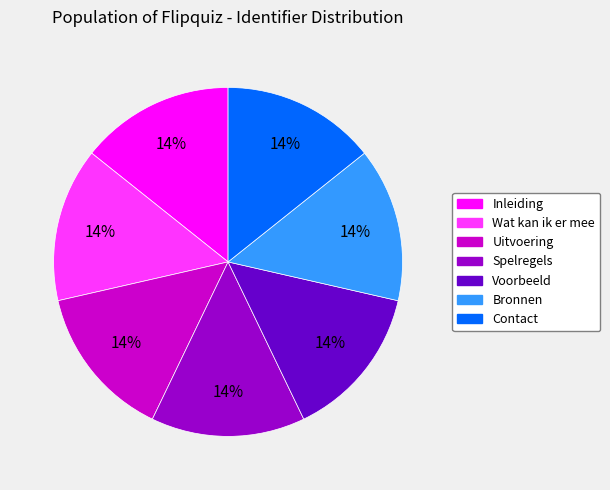

What is the ratio of the value at Bronnen to the value at Voorbeeld?

1.0